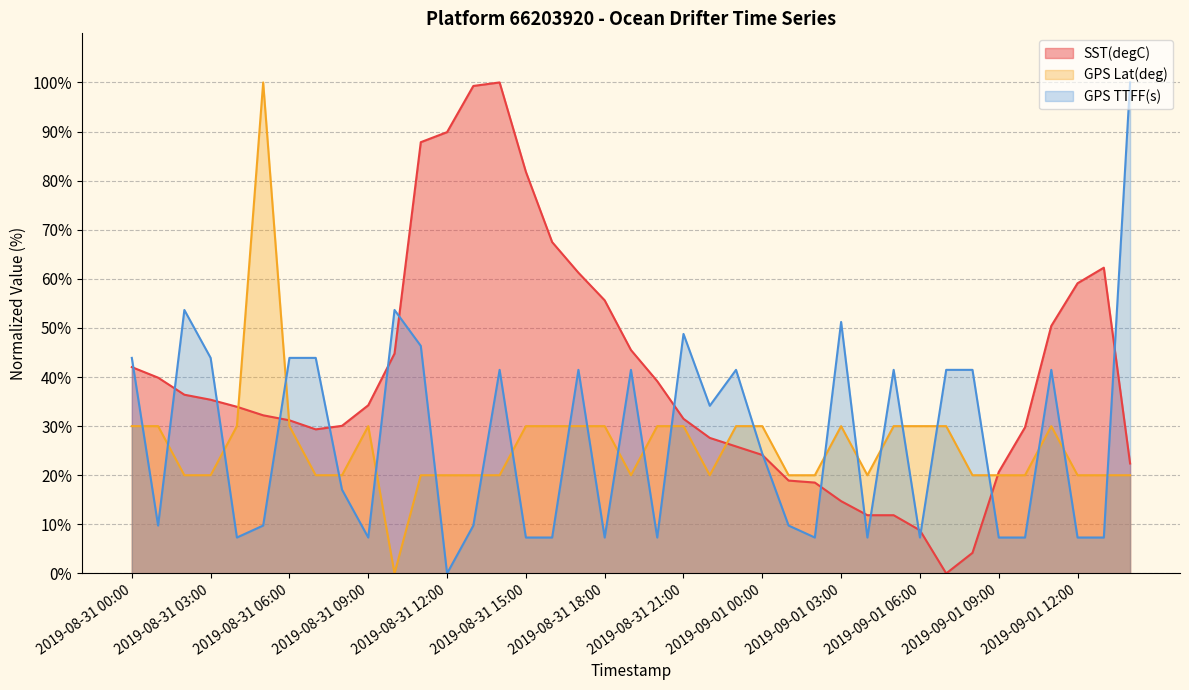

True or false: SST(degC) and GPS TTFF(s) cross at least once.

True